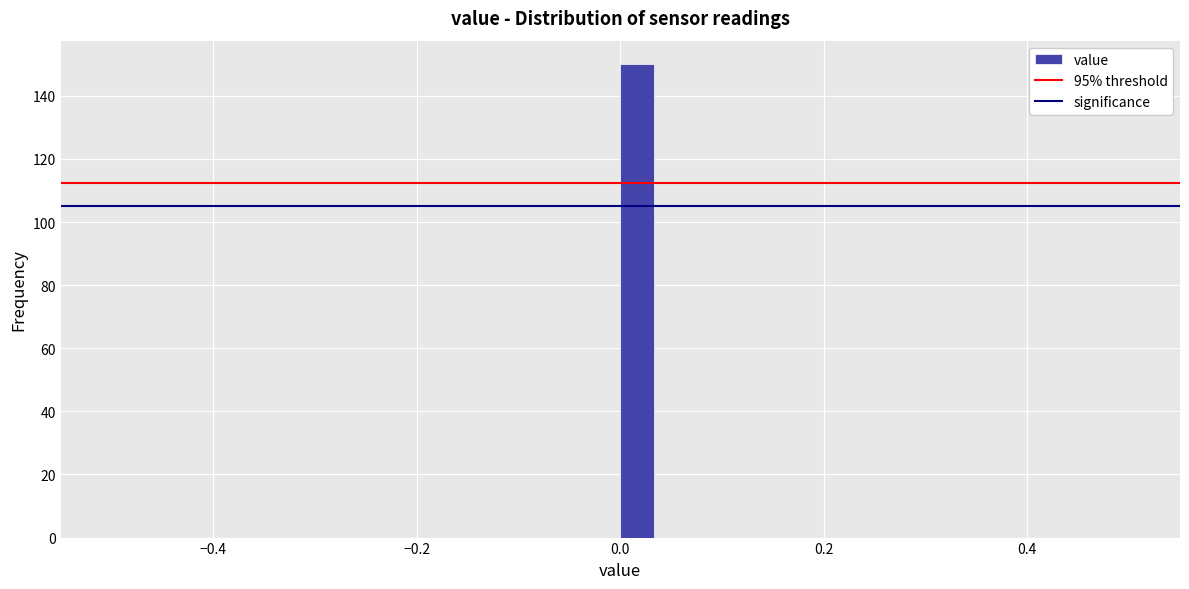

Read against the x-axis, roughly where is the centre of the tallest bar?

0.02